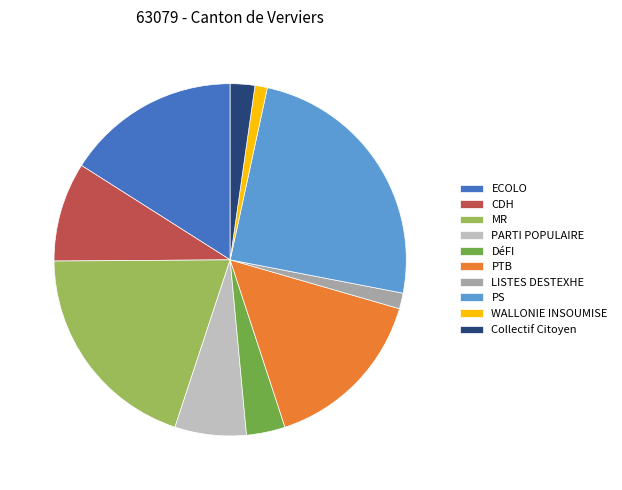

Which slice is the largest?

PS